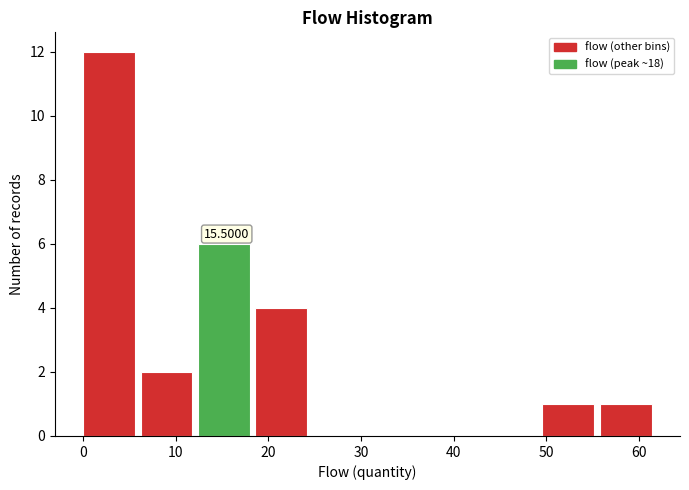

Over which range of the x-axis is the bar tallest?

0.0 to 6.2